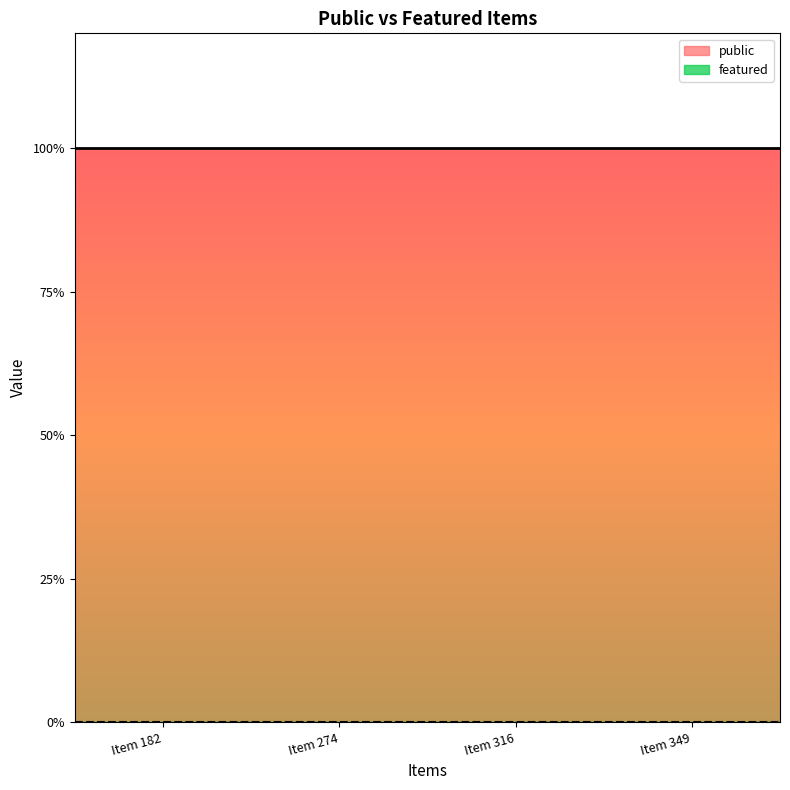

How many lines are shown in the chart?

2